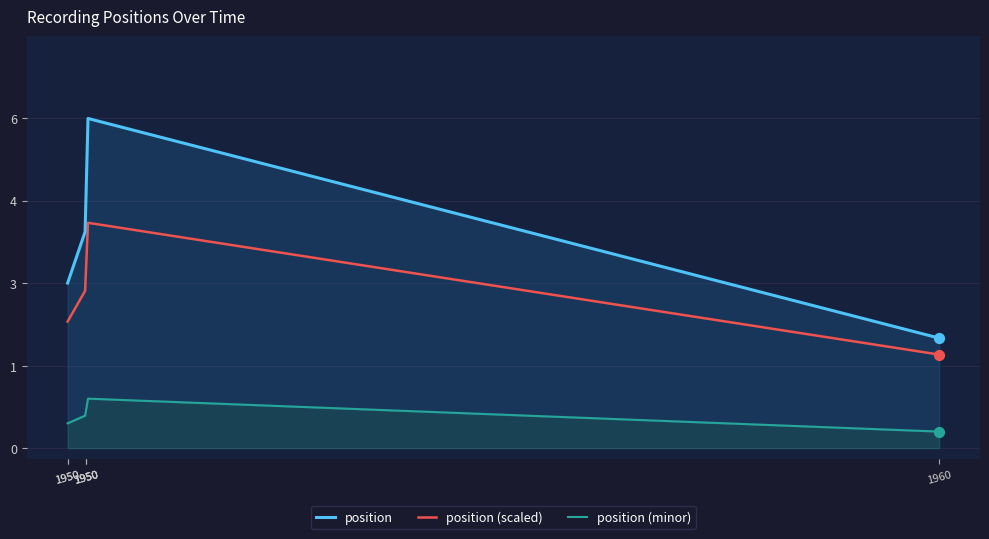

What is the ratio of the value at 1950-05-04 to the value at 1960-10-06?

2.5